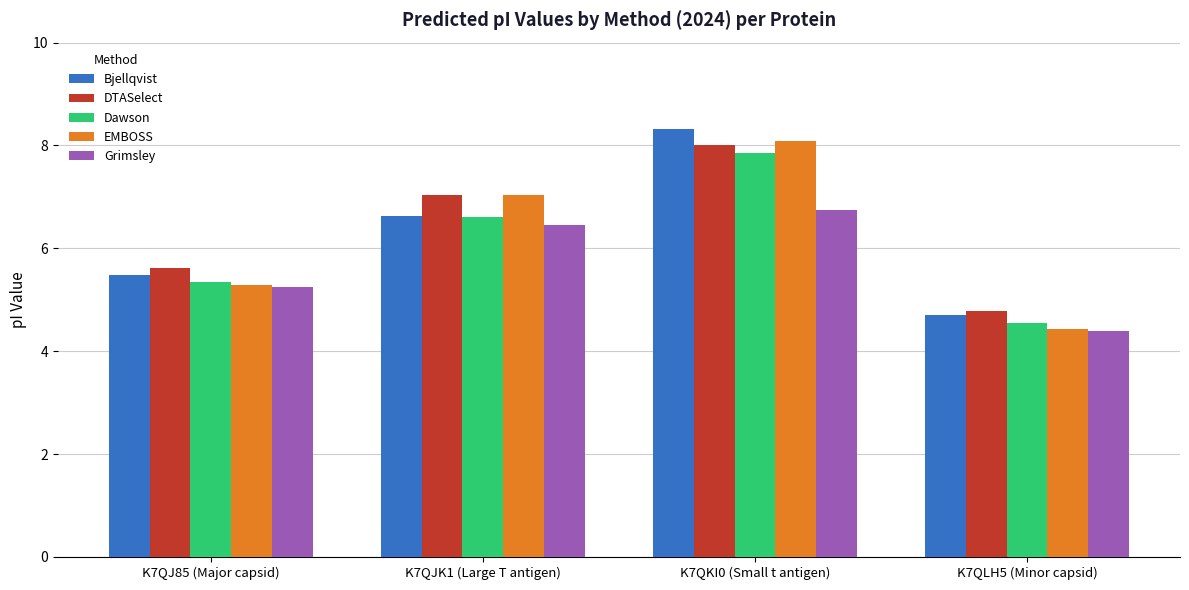

What is the label of the 4th bar from the left?

K7QLH5 (Minor capsid)